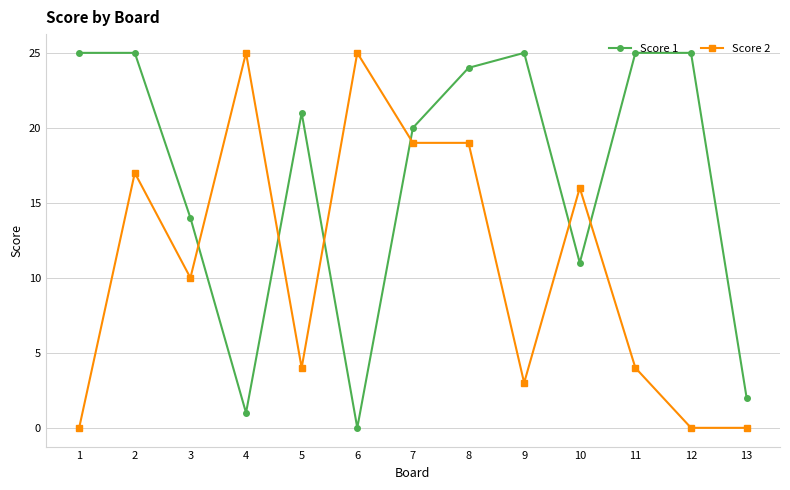

Is this an area chart (filled region under the line)?

No